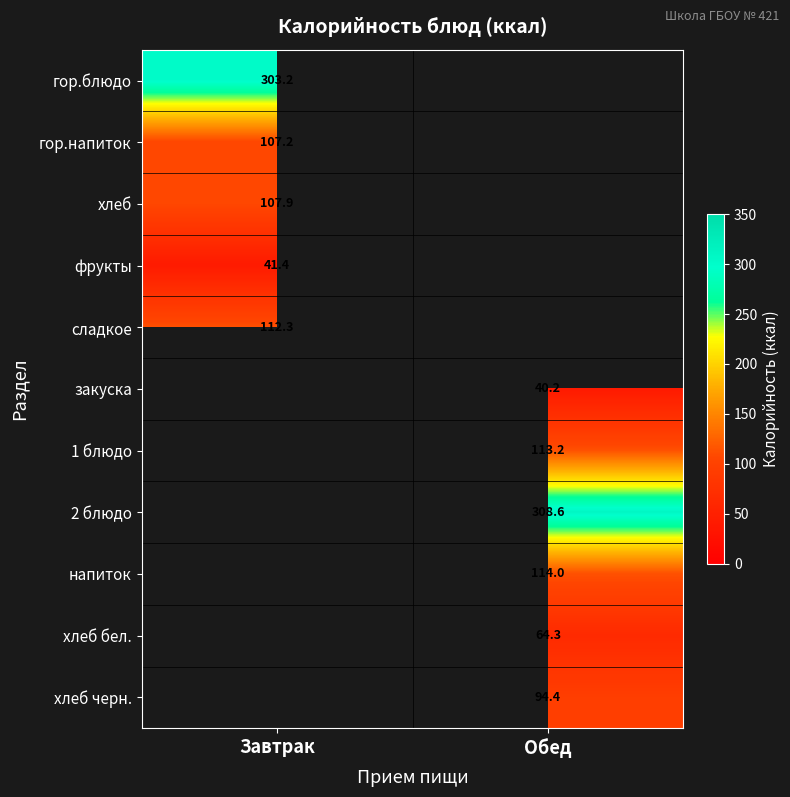

Where does the закуска series first go above 40?

Обед